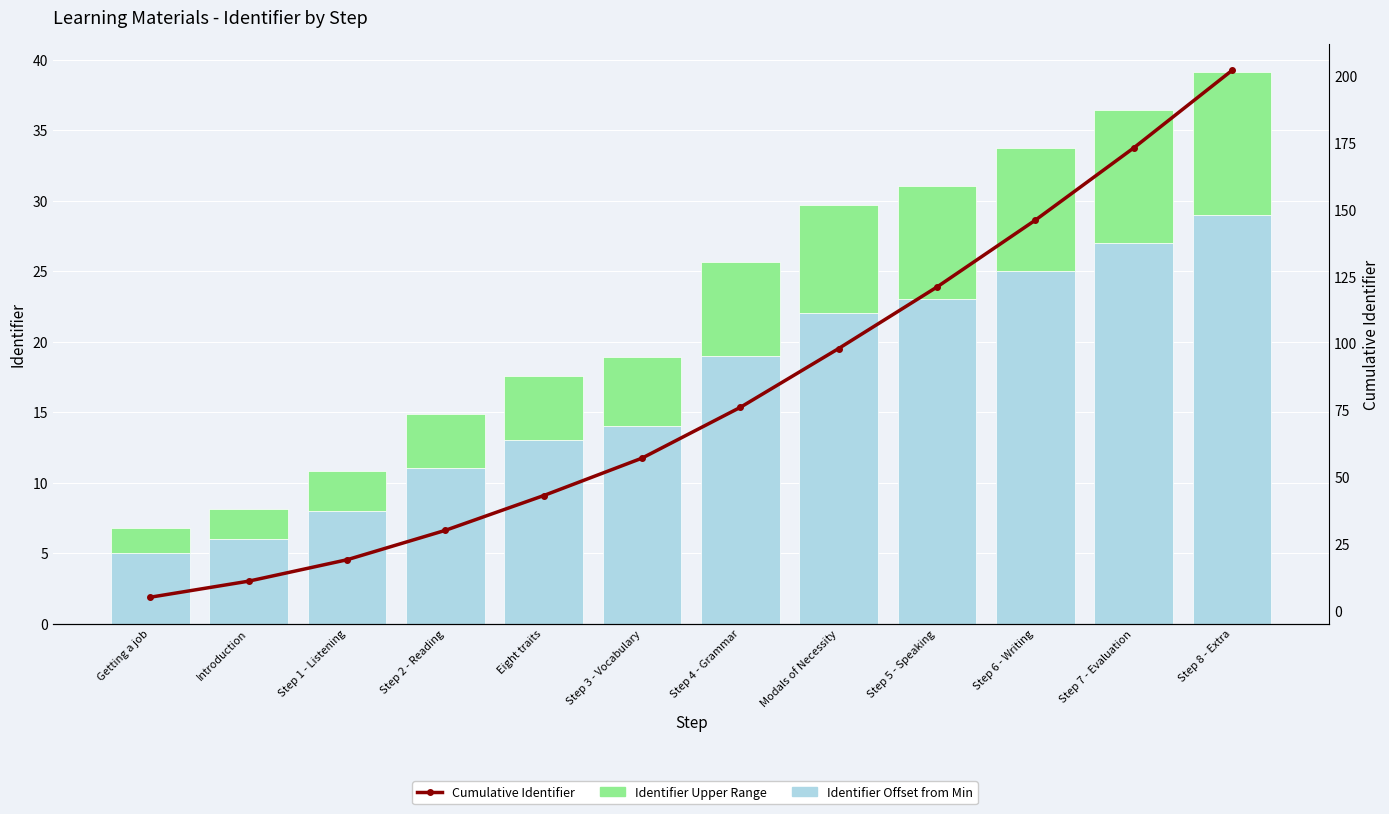

Is it true that Identifier Upper Range equals 9.4 at Step 7 - Evaluation?

True